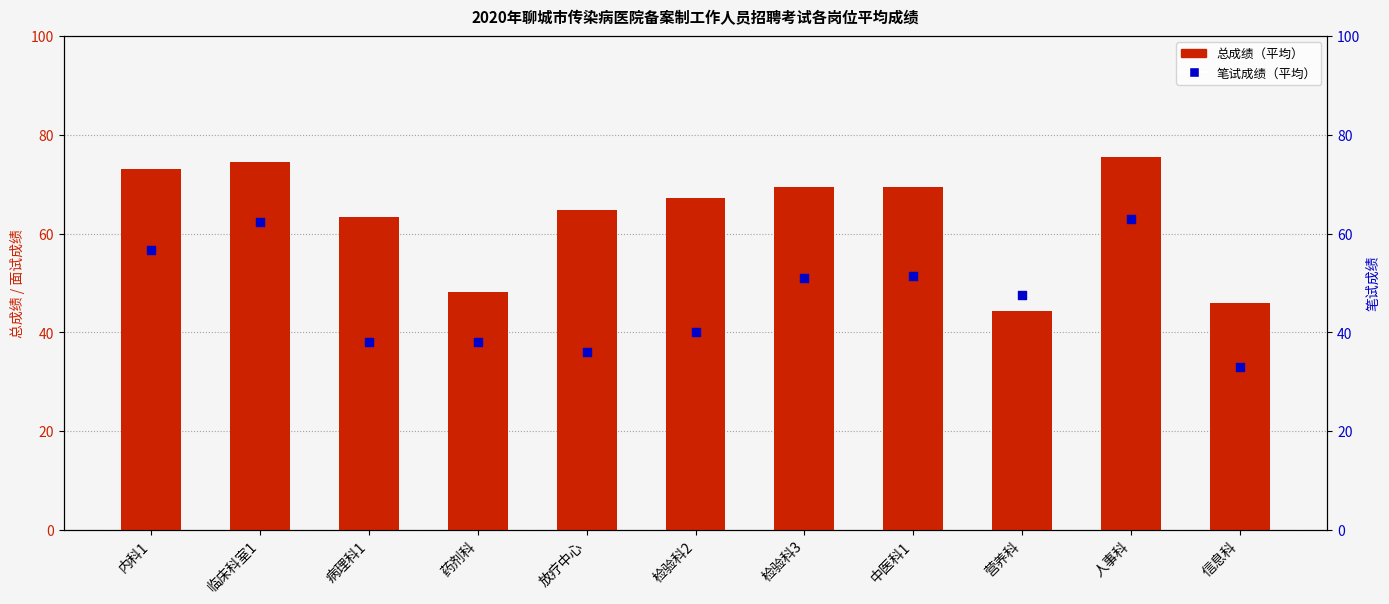

Is the value of 总成绩 at 检验科3 greater than the value of 笔试成绩 at 营养科?

Yes